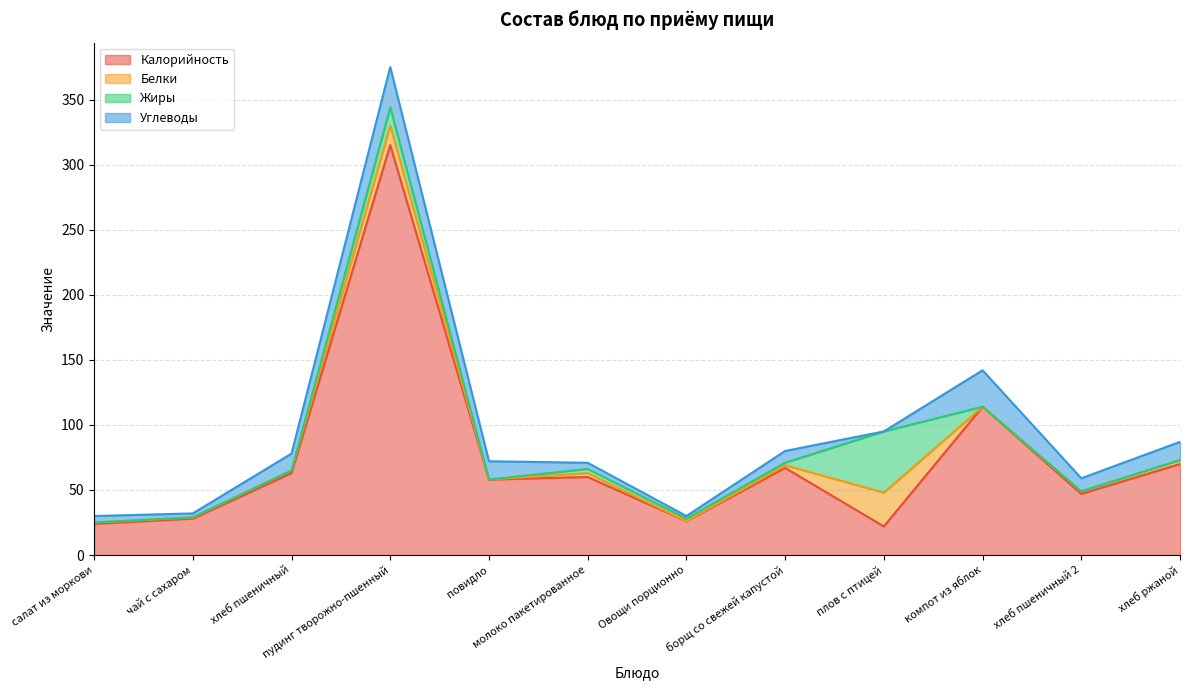

Rank the categories by Жиры value from lowest to highest.

салат из моркови, чай с сахаром, хлеб пшеничный, повидло, компот из яблок, хлеб пшеничный 2, хлеб ржаной, Овощи порционно, борщ со свежей капустой, молоко пакетированное, пудинг творожно-пшенный, плов с птицей